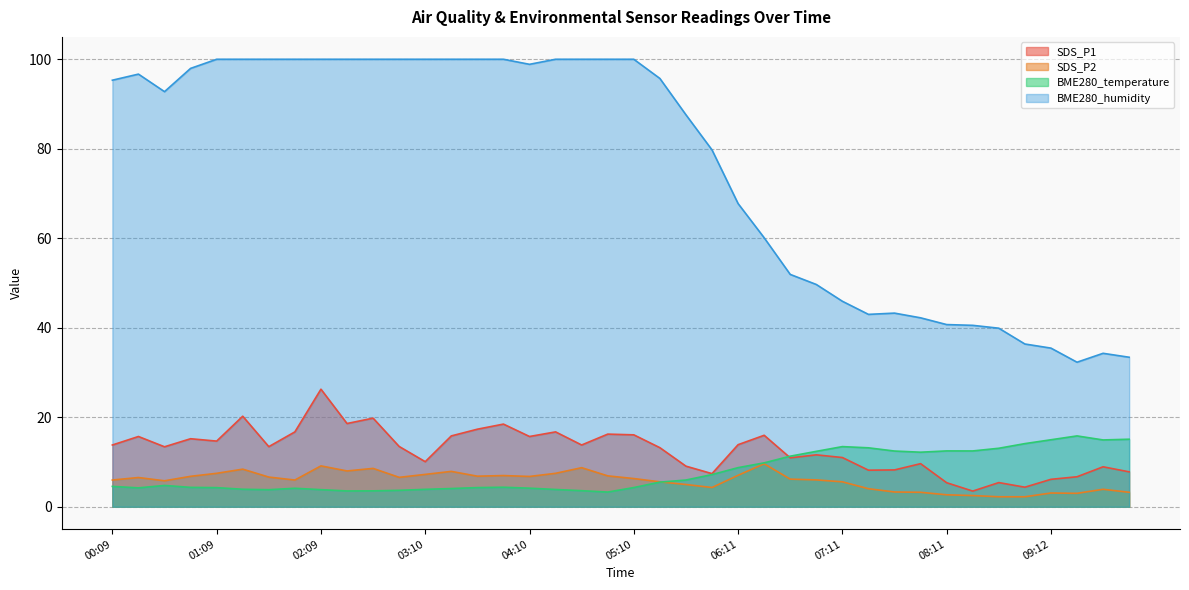

What is the label of the 34th point from the left?

08:26